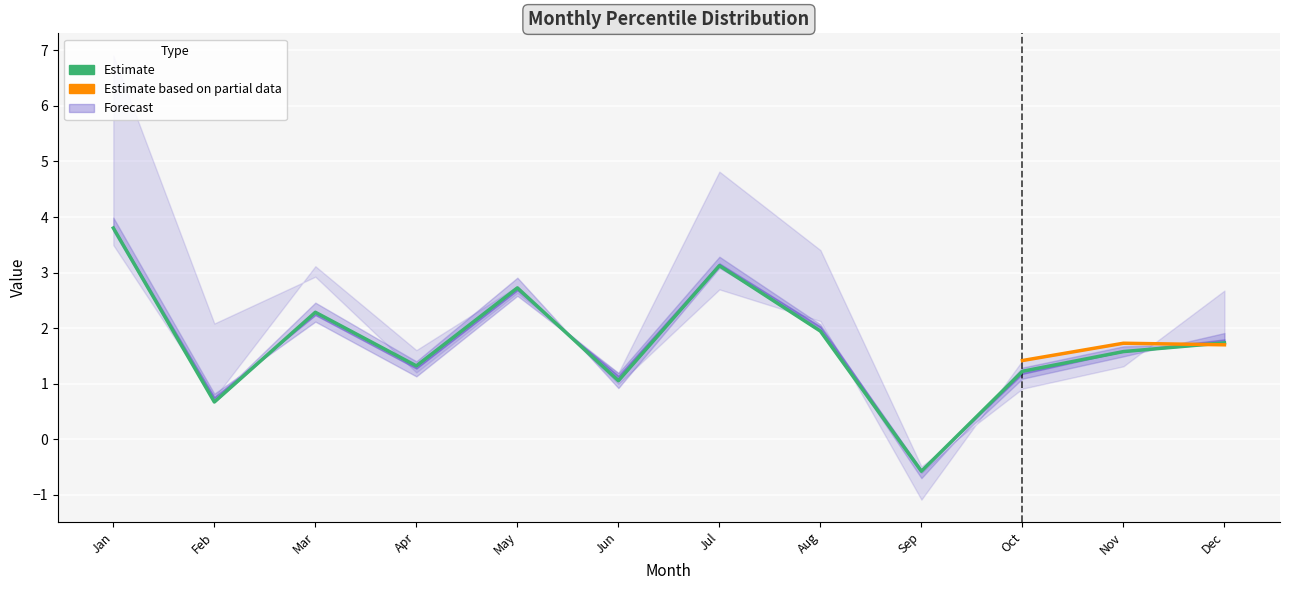

Between Feb and Dec, which is larger?

Dec